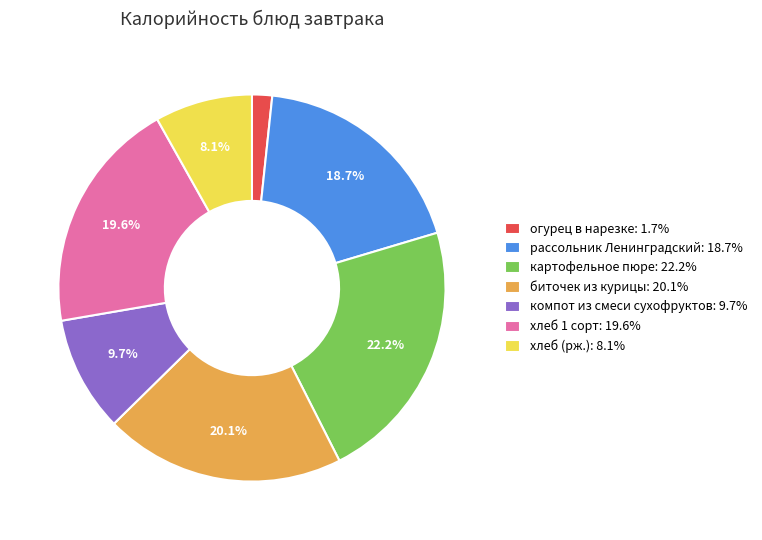

To the nearest percent, what percentage of the pie is хлеб 1 сорт?

20%